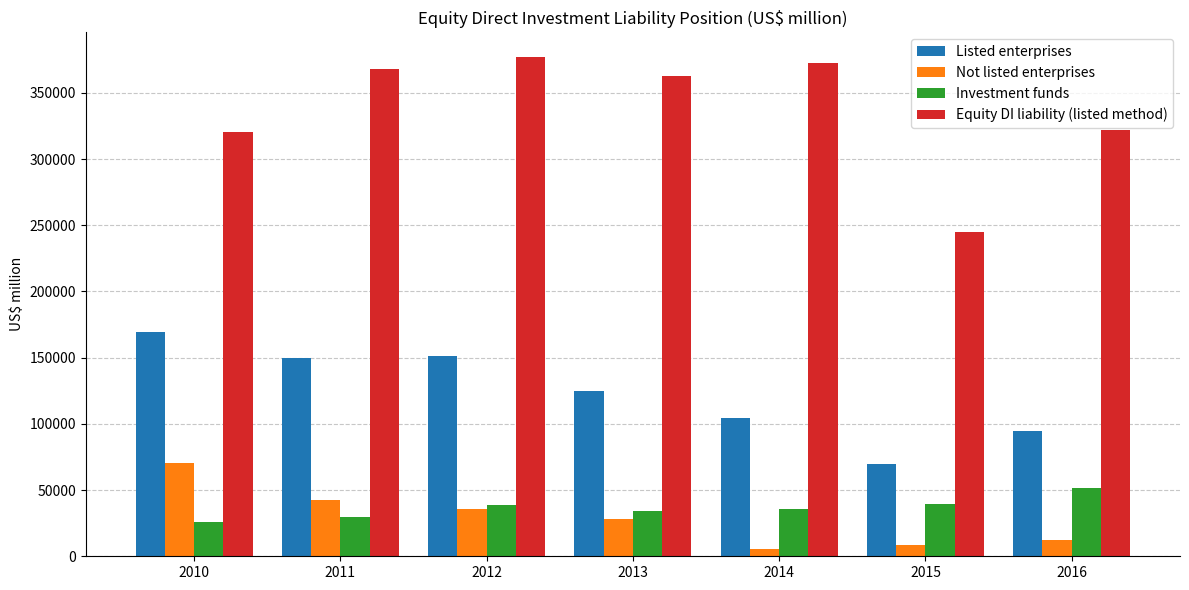

Which category has the highest value in the Investment funds series?

2016